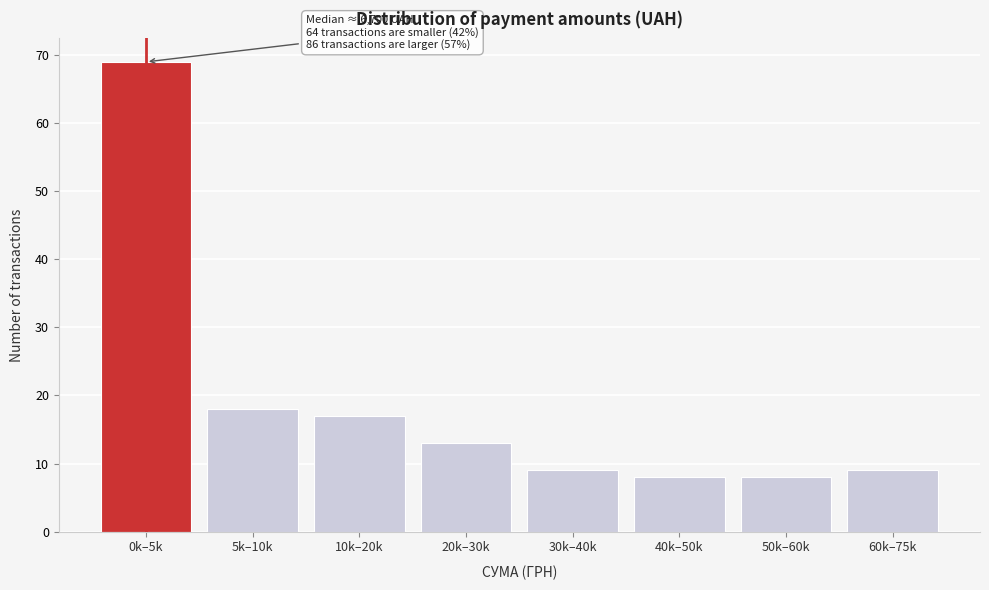

Reading left to right, transcribe all the data shown in this chart.

0k–5k=69	5k–10k=18	10k–20k=17	20k–30k=13	30k–40k=9	40k–50k=8	50k–60k=8	60k–75k=9